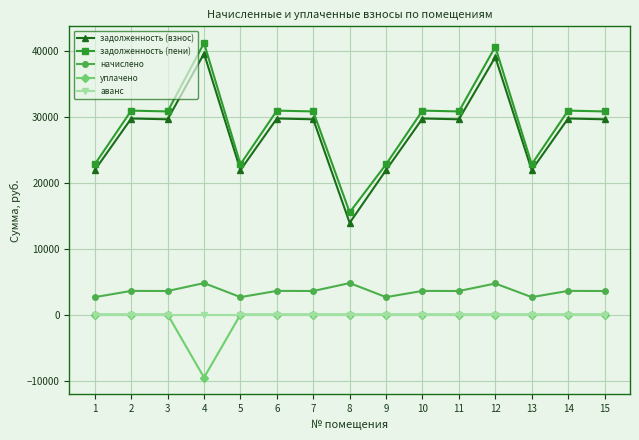

What is the value of the задолженность (взнос) point at the 2nd from the left?

29724.7